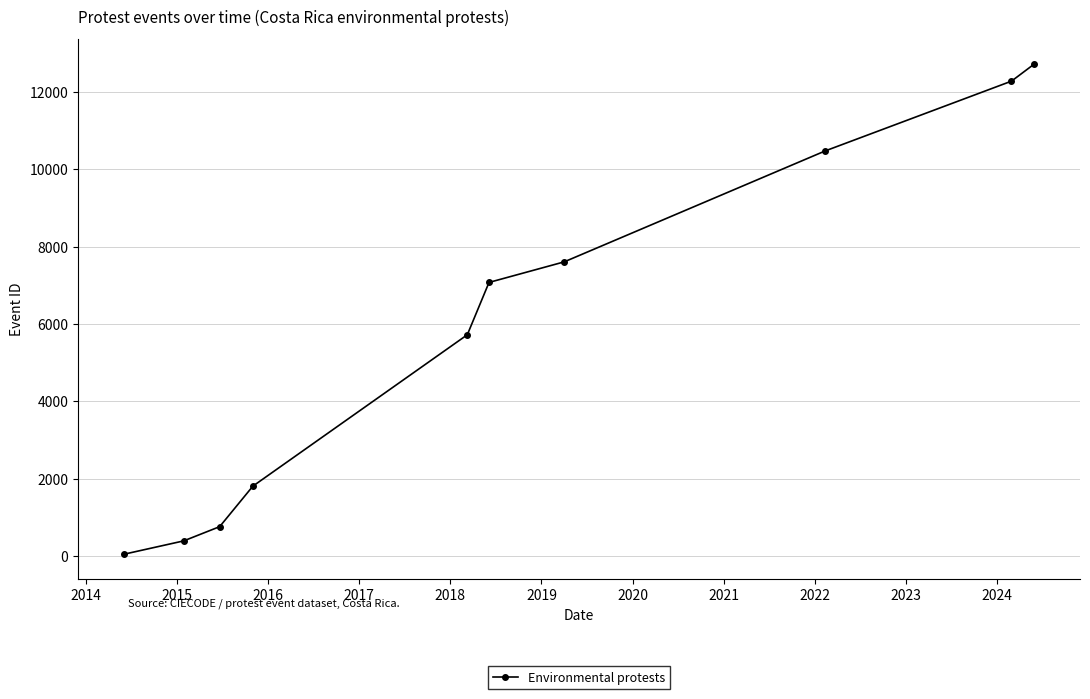

What is the value of the 9th point from the left?

12277